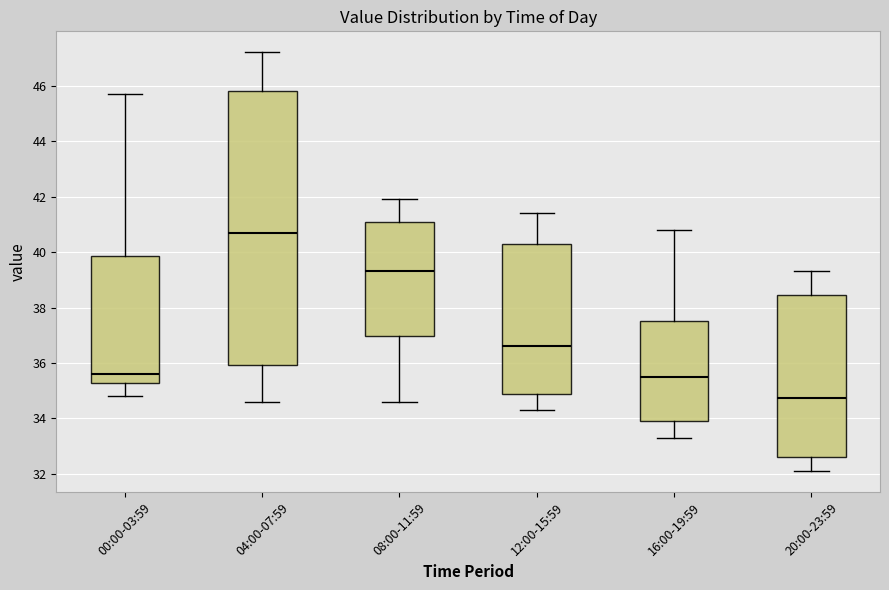

Comparing the boxes themselves (not the whiskers), which one is the tallest?

04:00-07:59